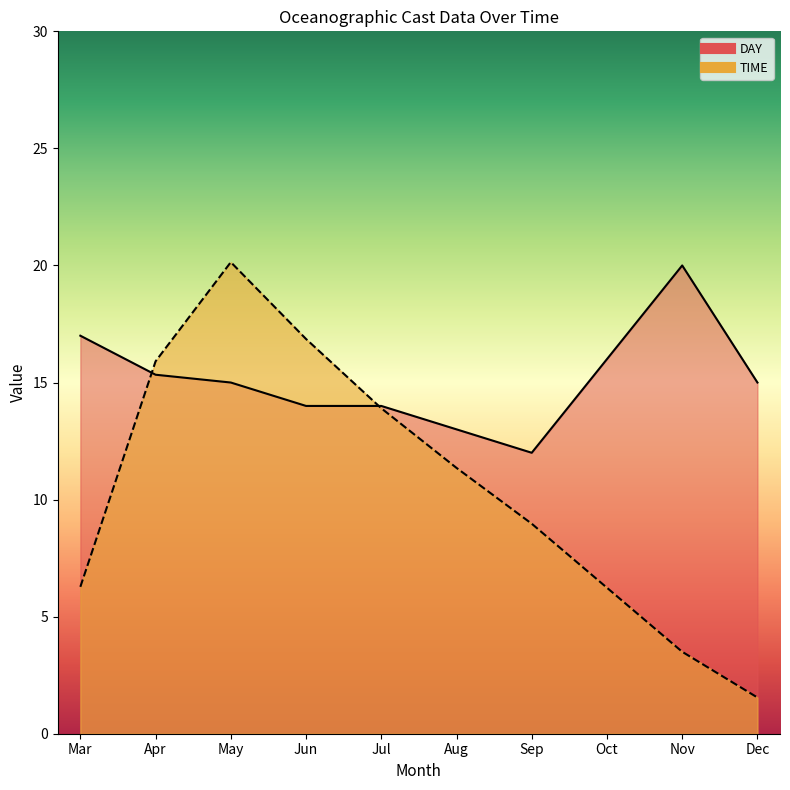

What is the difference between the second highest and second lowest values in the DAY line series?

4.0